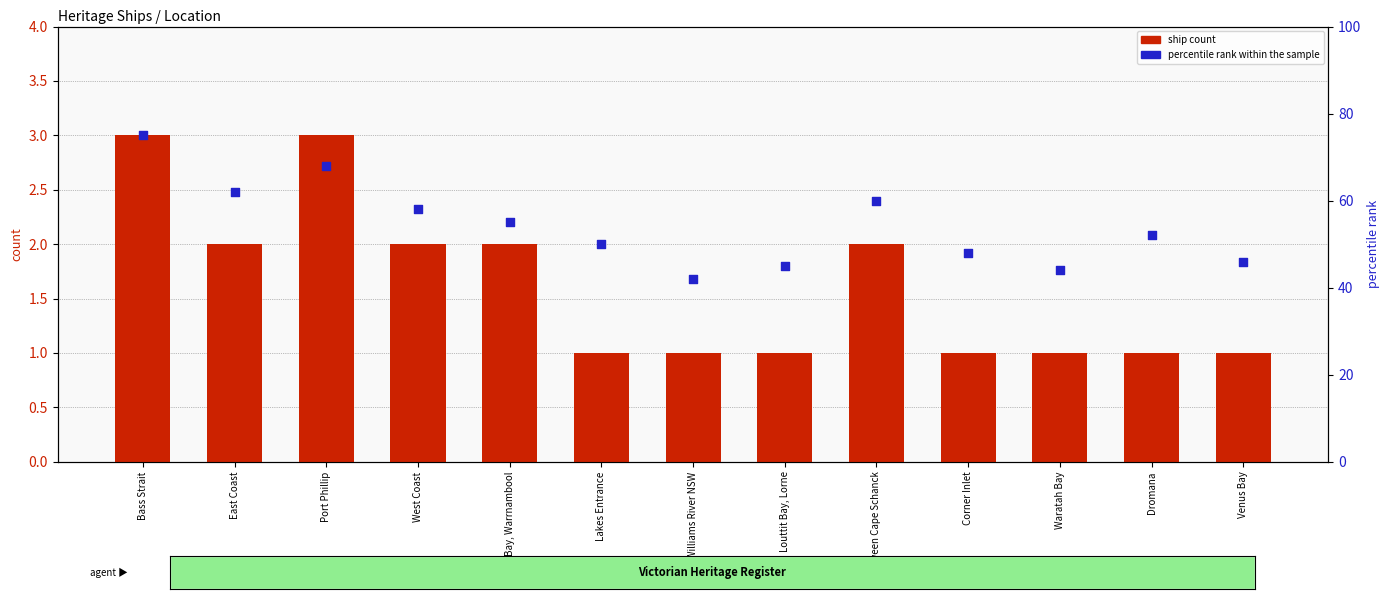

What is the total value across all series at Waratah Bay?

45